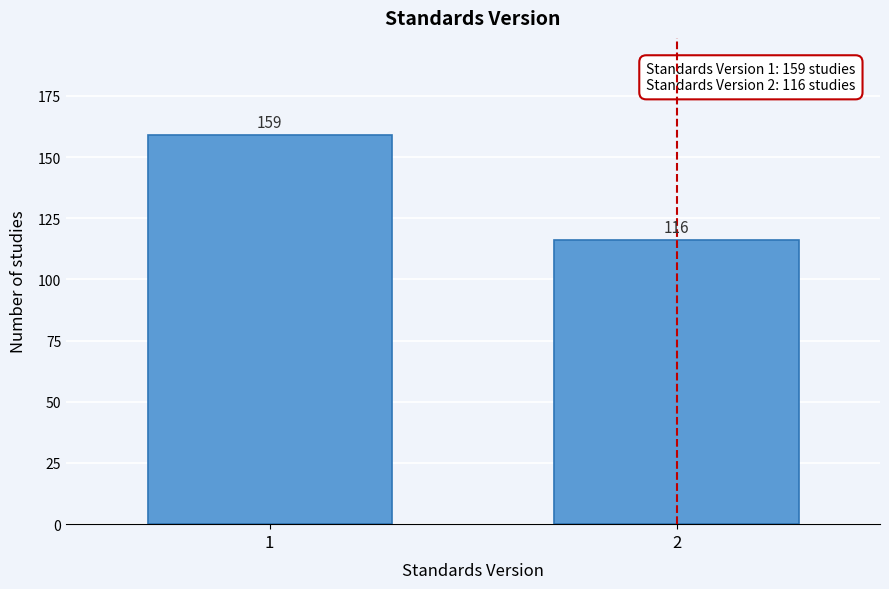

Reading left to right, what are all the values shown in this chart?

159	116